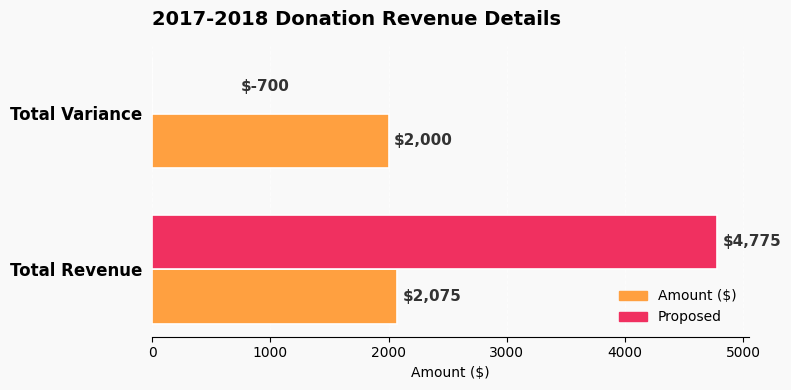

What is the difference between the maximum and minimum values in the Amount ($) series?

75